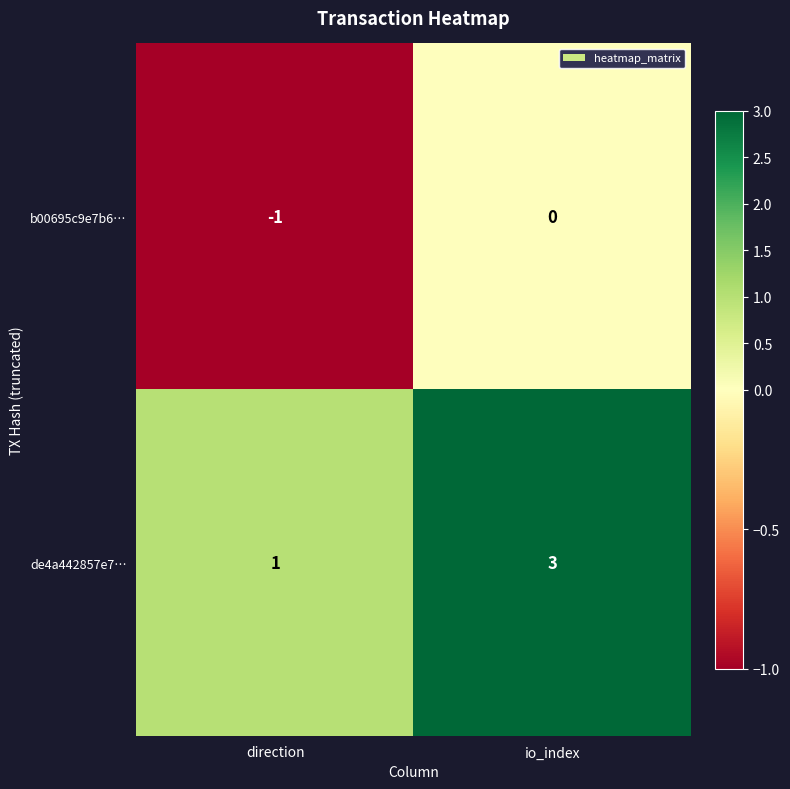

At how many categories does at least one series exceed 0?

2